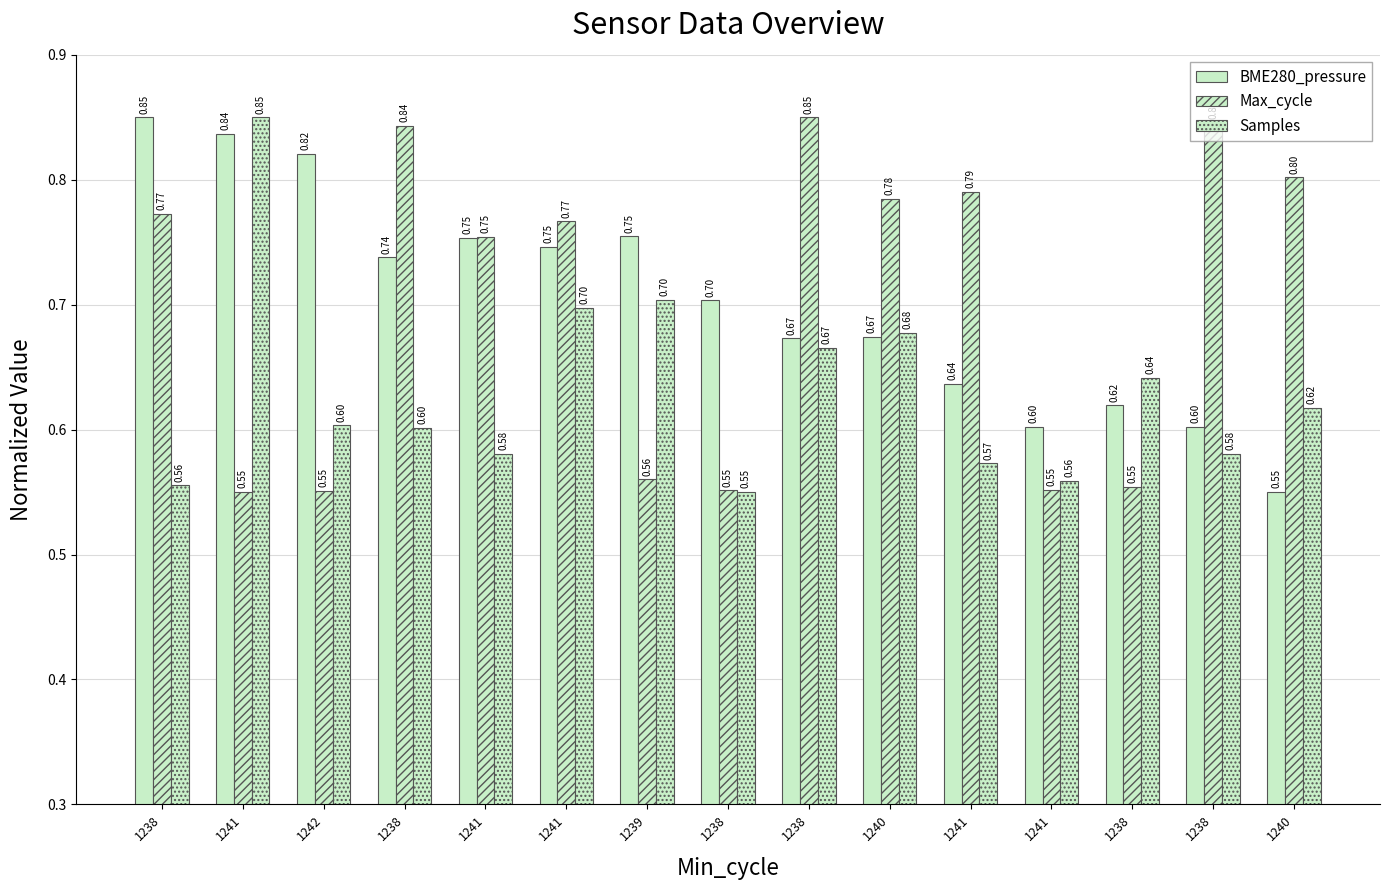

Is the value of Max_cycle at 1238 greater than the value of Samples at 1238?

Yes